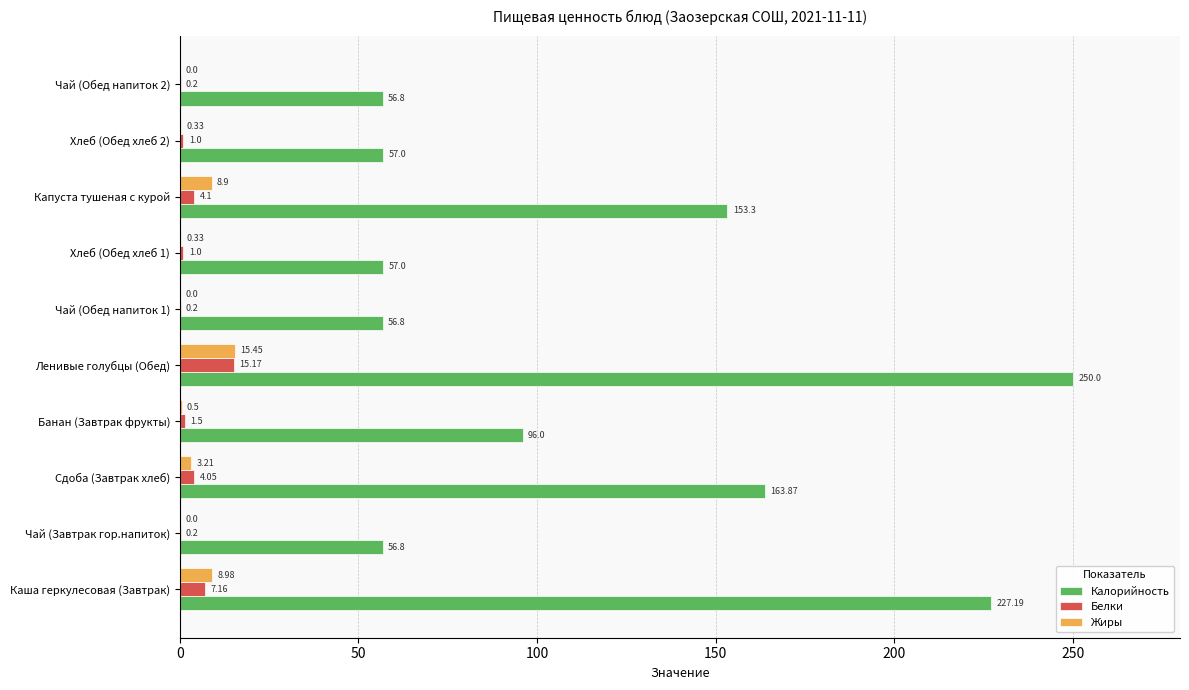

Which category has the highest value in the Жиры series?

Ленивые голубцы (Обед)